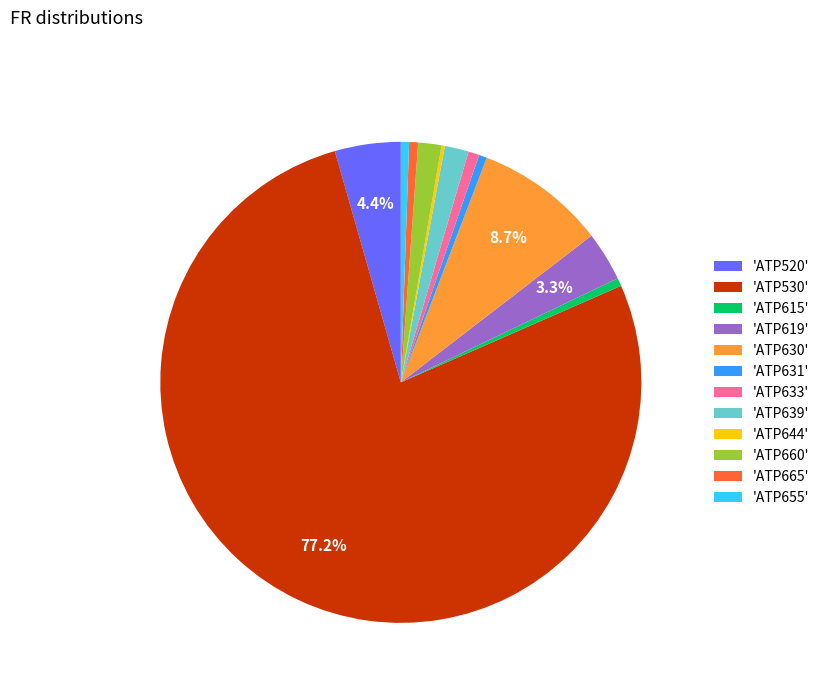

Do 'ATP619' and 'ATP530' together represent more than half of the pie?

Yes